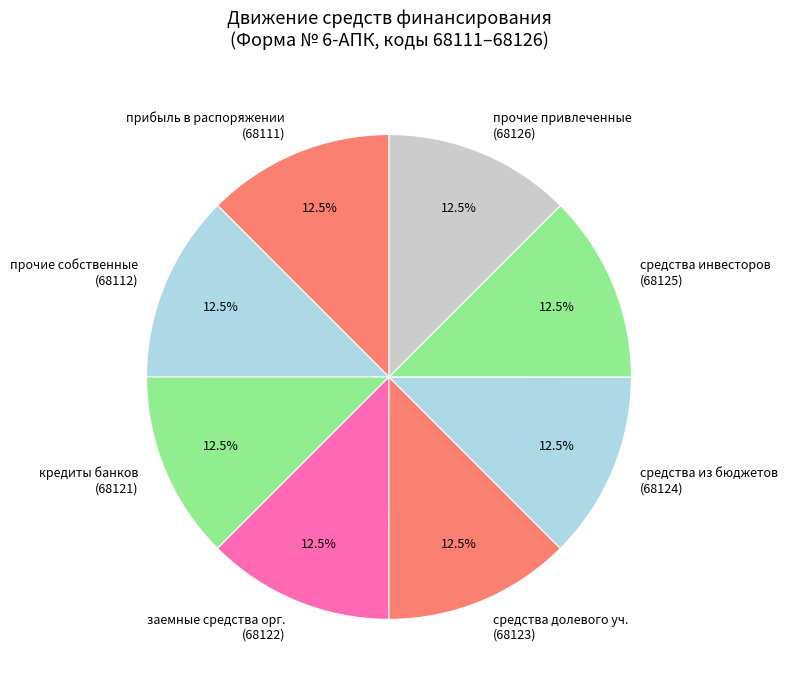

Do средства долевого уч. (68123) and прочие привлеченные (68126) together represent more than half of the pie?

No